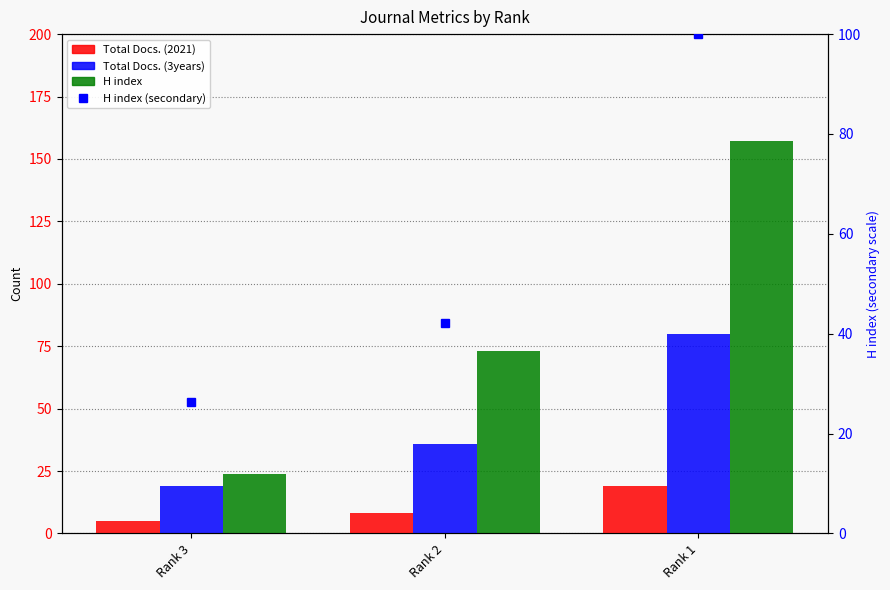

How many groups of bars are there?

3